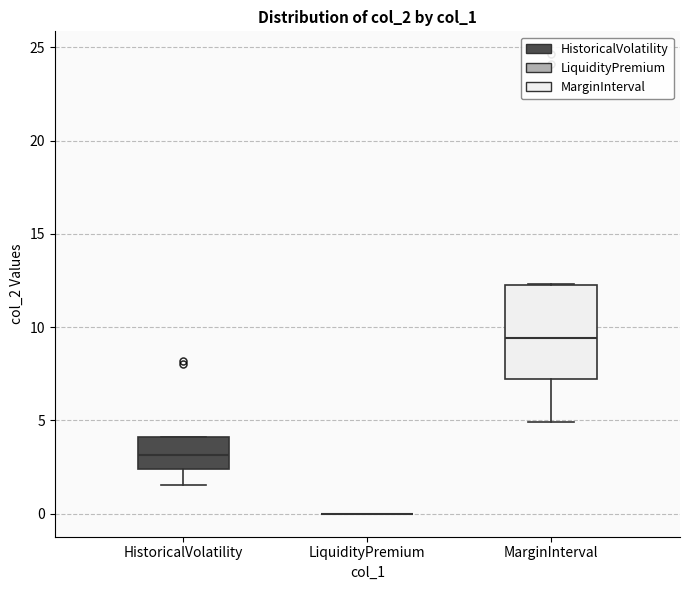

Reading left to right, read every box against the y-axis: the position of its median line, the range the box covers, and the ends of its whiskers. The values are not printed on the chart, so give them approximately, as read against the axis.

HistoricalVolatility: median 3.0, box 2.5 to 4.0, whiskers 1.5 to 4.0
LiquidityPremium: box collapsed to a line at 0.0, whiskers 0.0 to 0.0
MarginInterval: median 9.5, box 7.0 to 12.5, whiskers 5.0 to 12.5